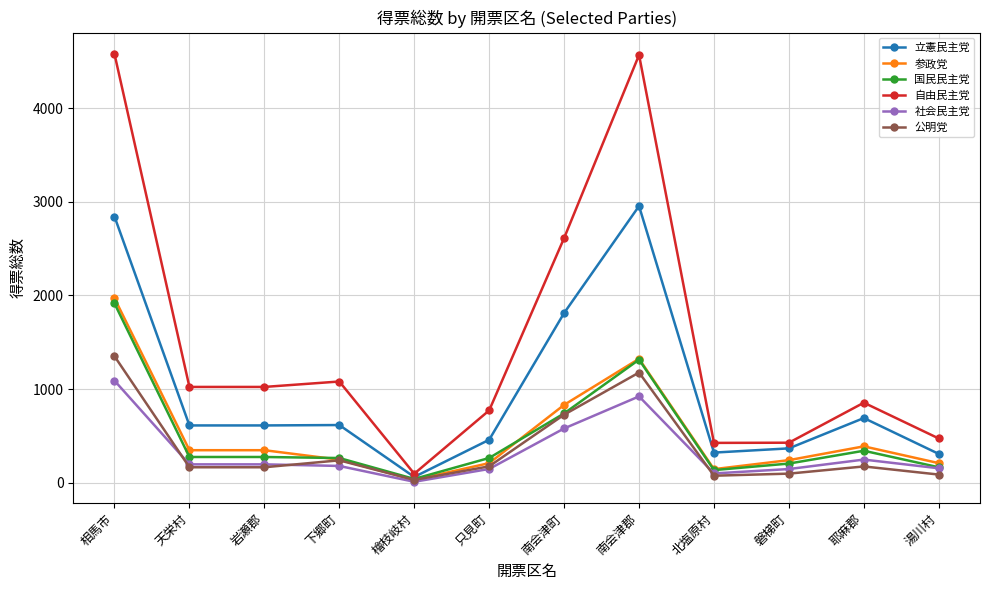

What are all the series names shown in the legend?

立憲民主党, 参政党, 国民民主党, 自由民主党, 社会民主党, 公明党